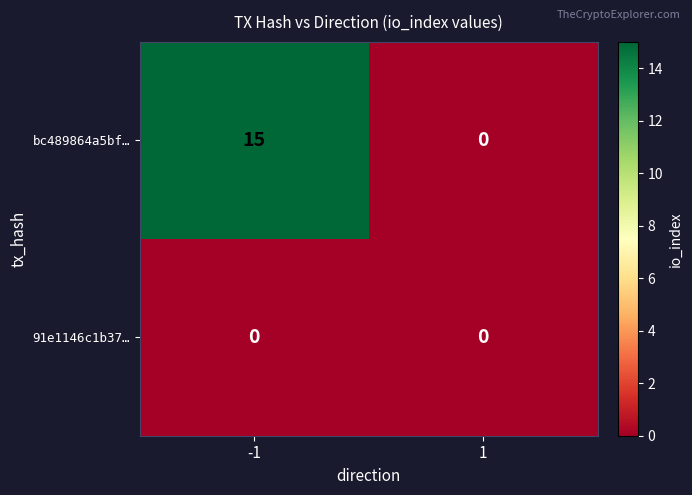

Reading right to left, list all the values displayed in this chart.

bc489864a5bf…: 0	15
91e1146c1b37…: 0	0